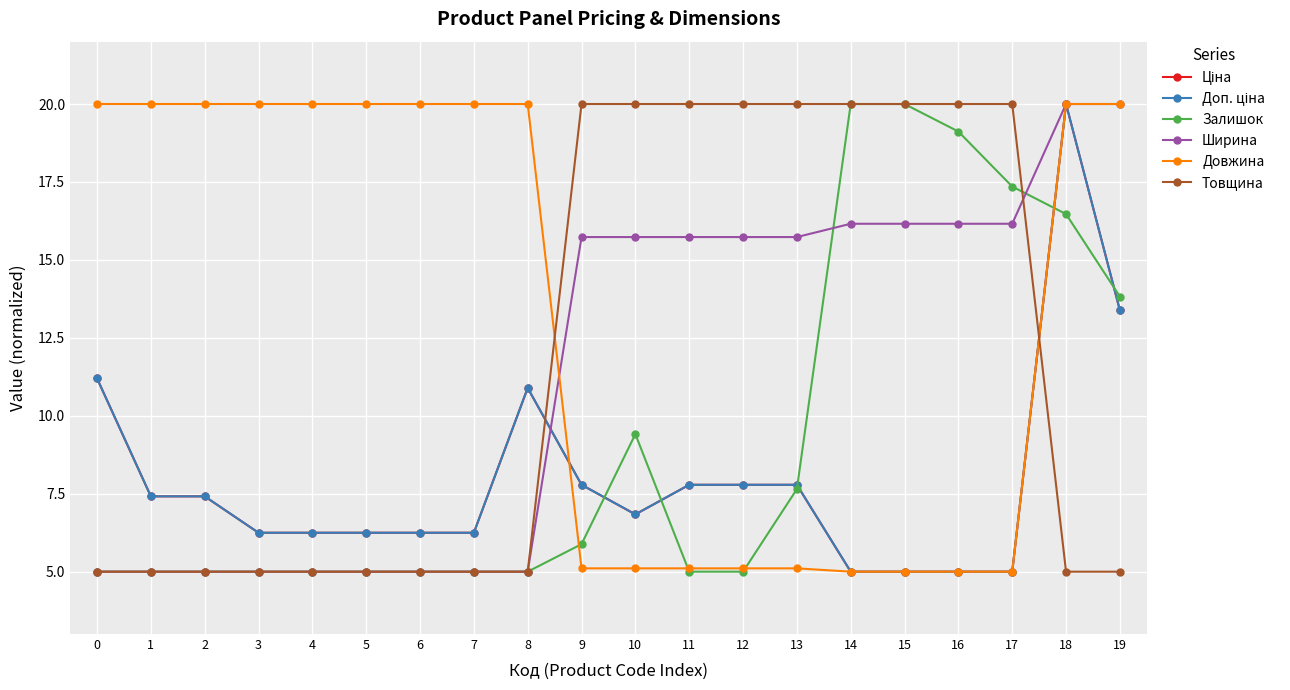

Is this an area chart (filled region under the line)?

No